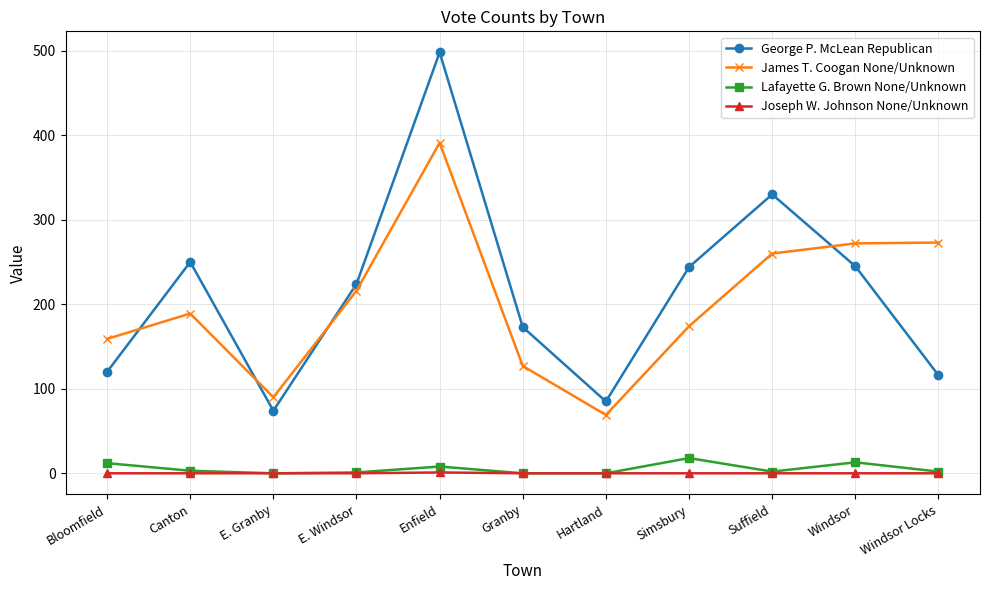

Count the number of data series in this chart.

4